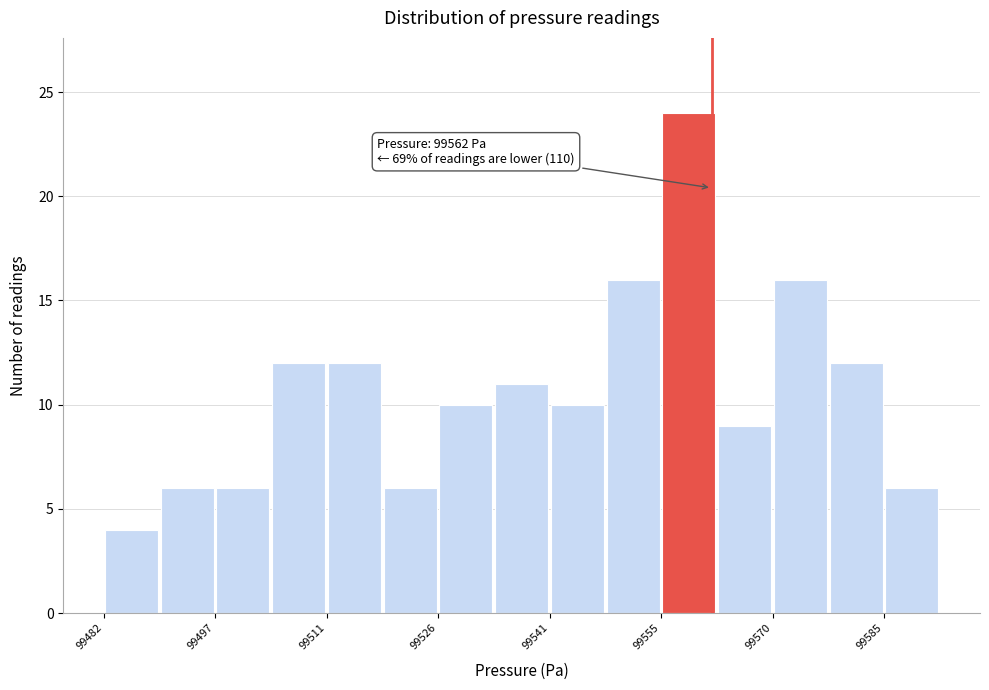

Read against the x-axis, roughly where is the centre of the tallest bar?

99560